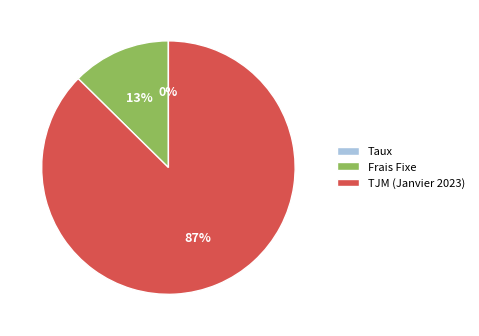

To the nearest percent, what is the average slice percentage?

33%